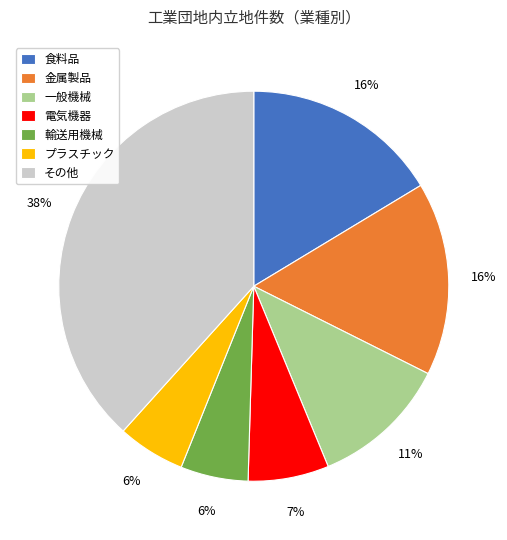

True or false: 金属製品 accounts for 1% of the total.

False